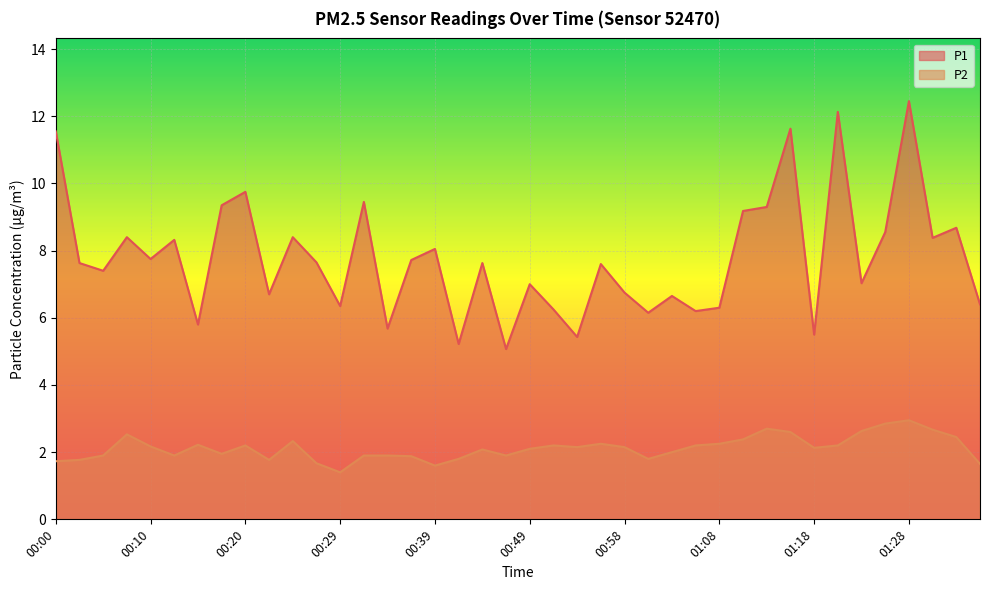

At which label is P2 closest to 2?

01:03